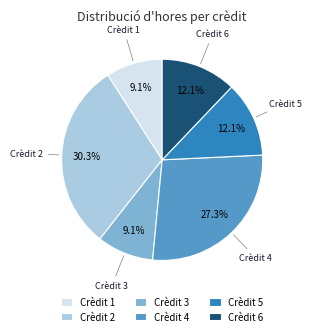

Is there any slice that represents more than half of the pie?

No